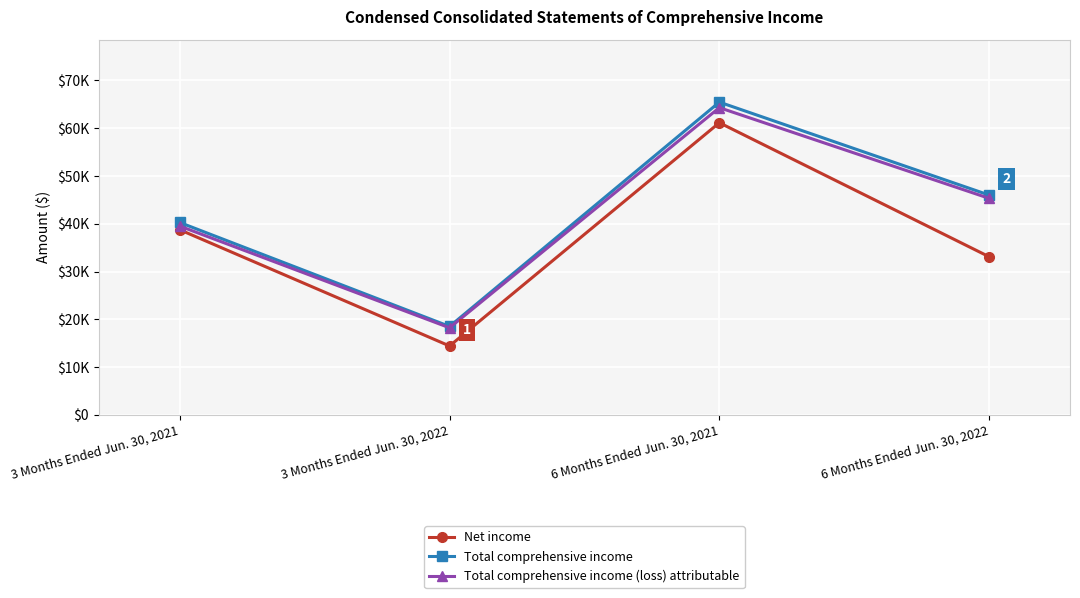

What is the difference between the maximum and second lowest values in the Net income series?

28044